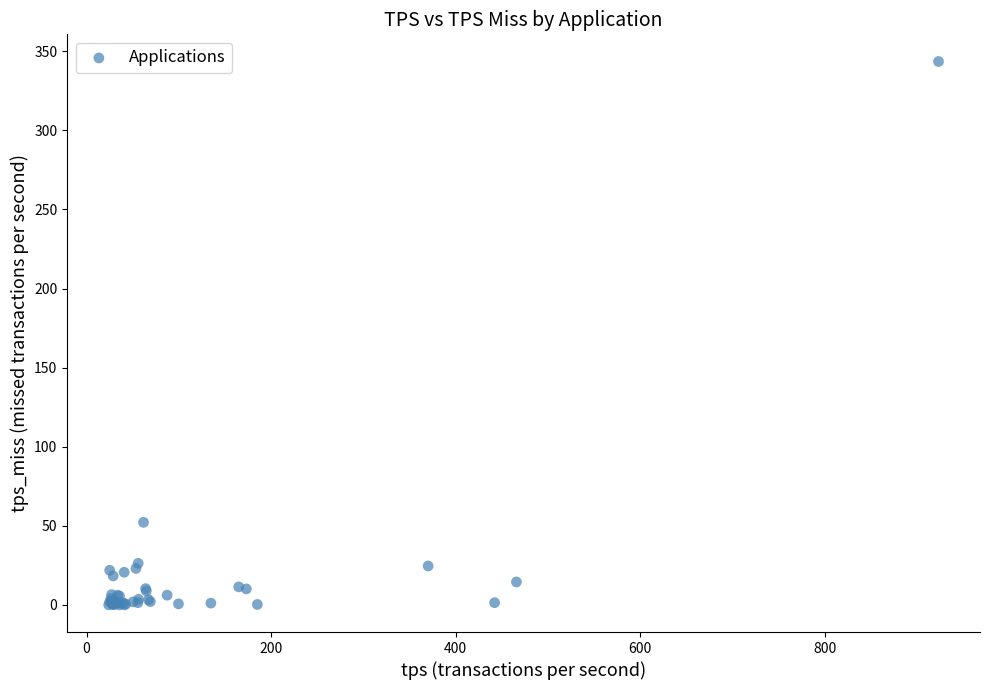

What Y value in the scatter plot is closest to 171?

52.2